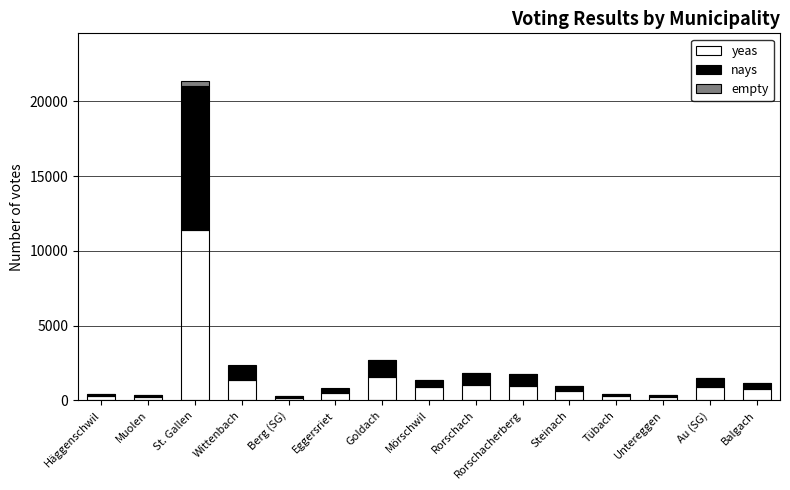

The yeas series shows 743 at Balgach. True or false?

True